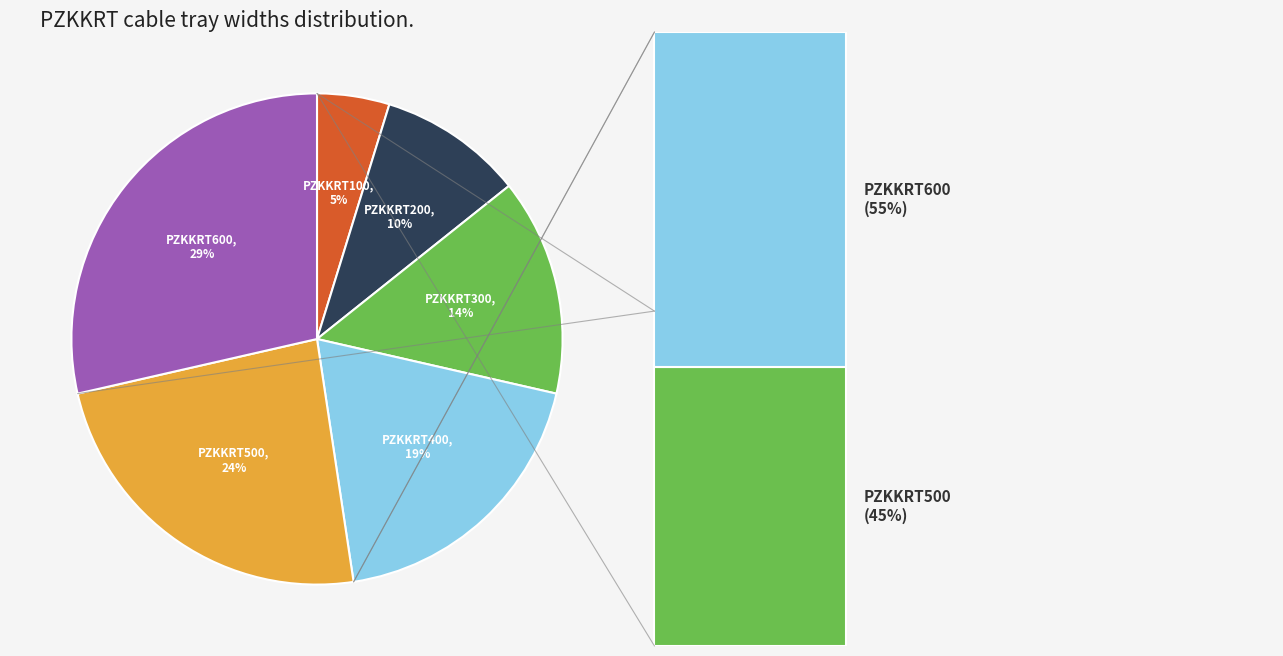

To the nearest percent, what is the difference between the PZKKRT500 and PZKKRT300 slice percentages?

10%